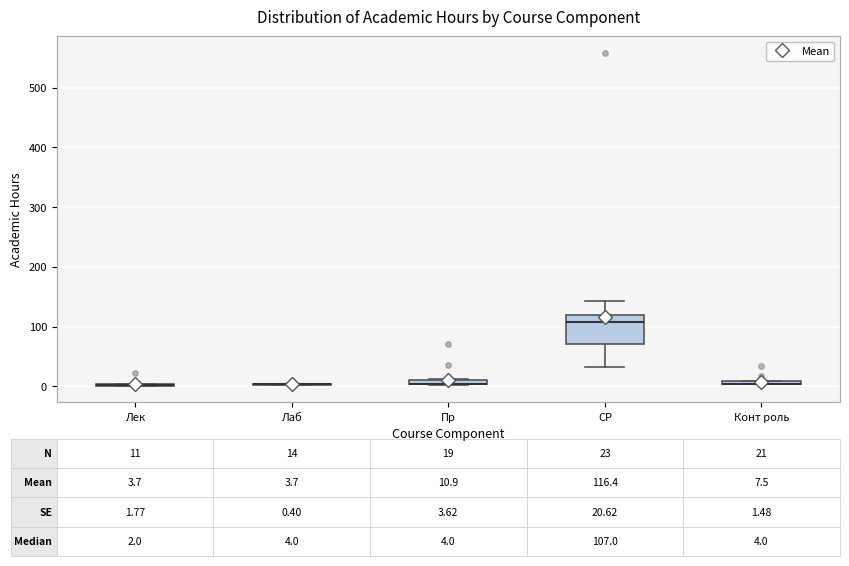

Comparing the boxes themselves (not the whiskers), which one is the tallest?

СР